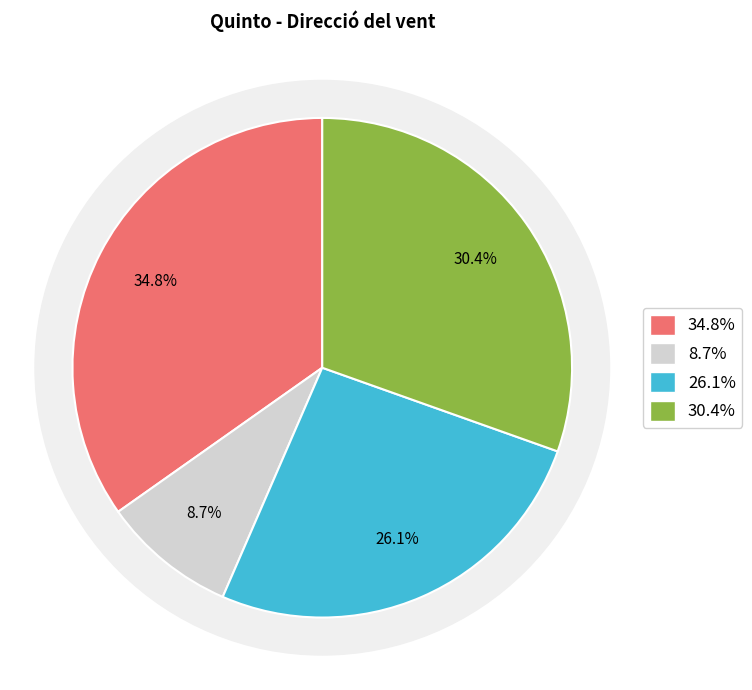

To the nearest percent, what portion does Nord-est represent?

9%